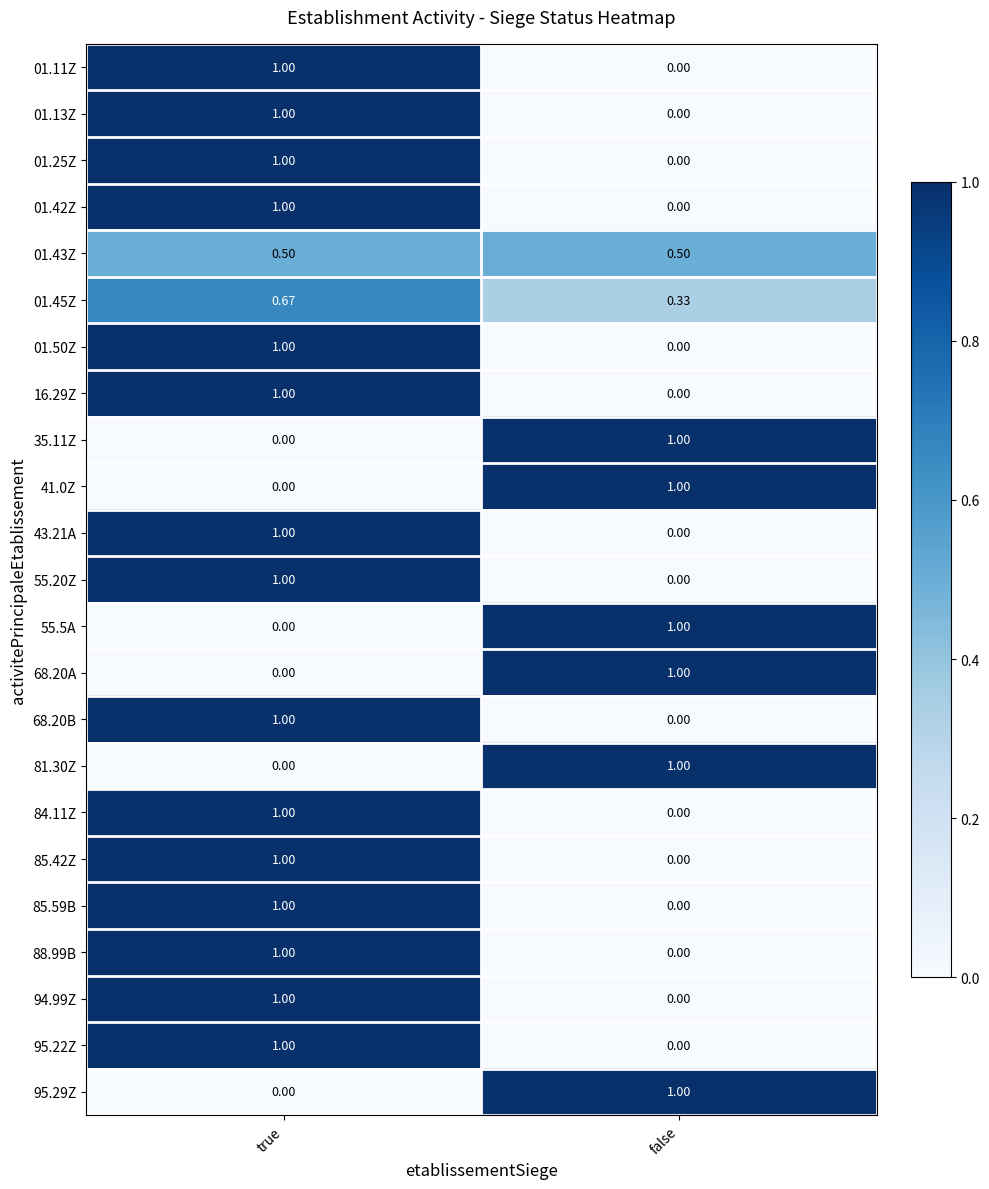

At which label does 81.30Z reach its peak?

false